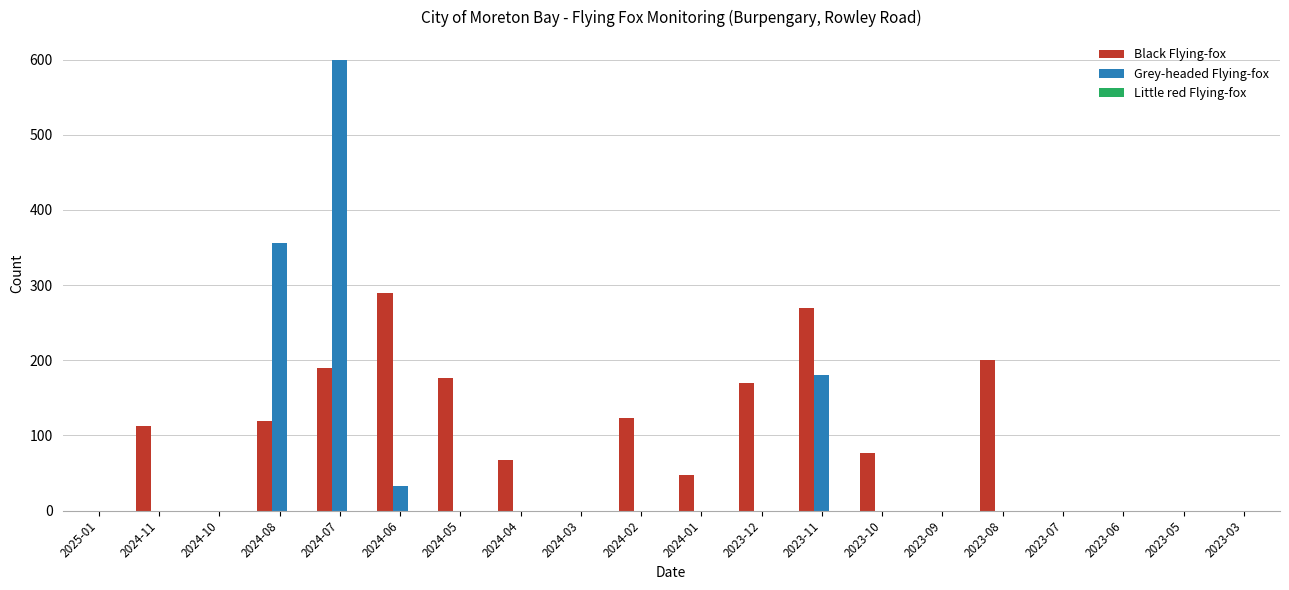

The value of Grey-headed Flying-fox at 2023-09 is -396. True or false?

False